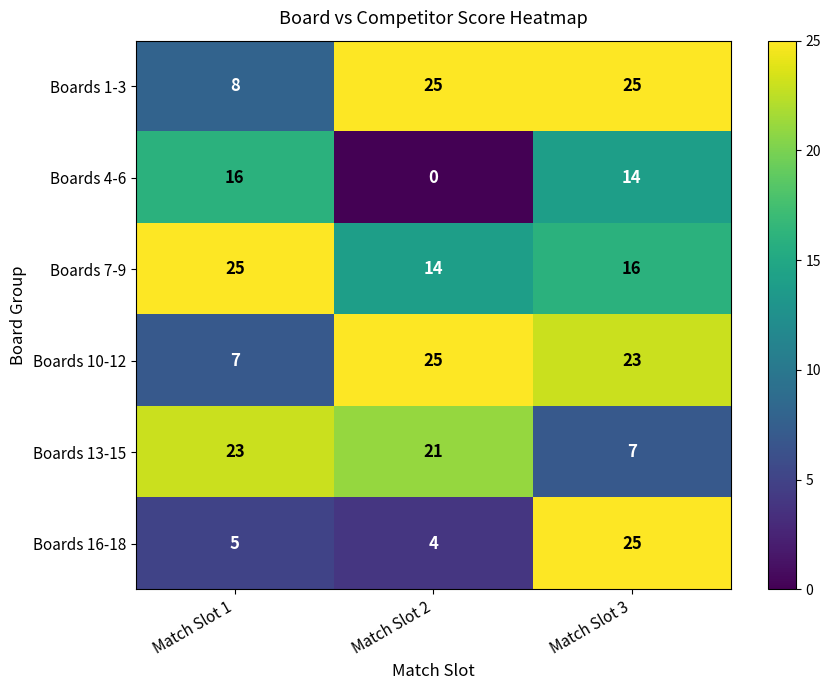

Which series changed the most between Match Slot 1 and Match Slot 2?

Boards 10-12